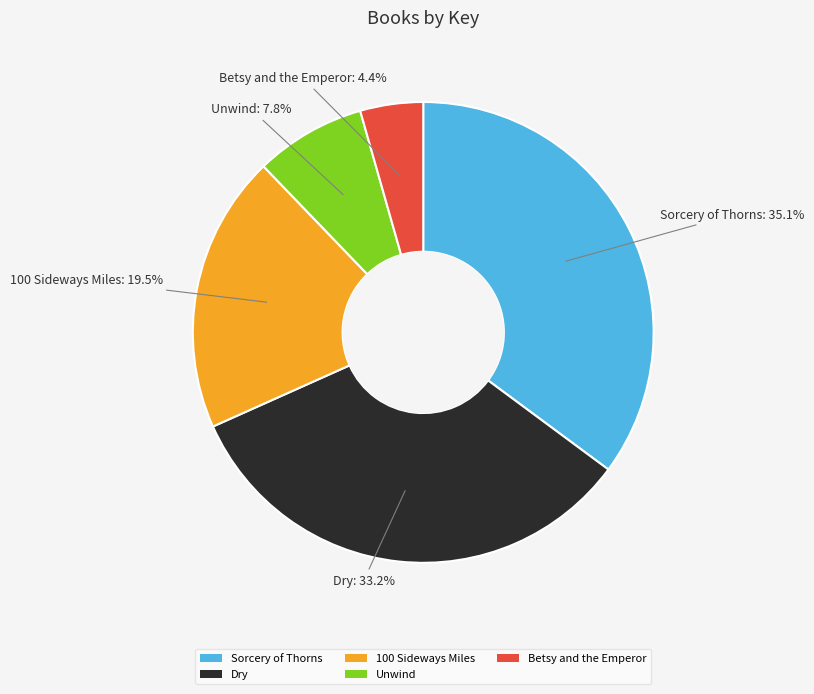

Which slice is the largest?

Sorcery of Thorns